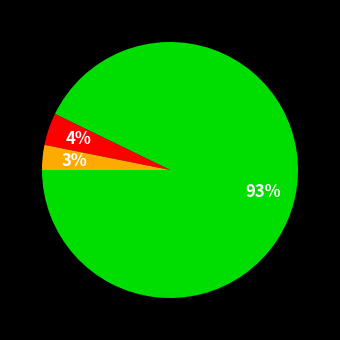

To the nearest percent, what is the difference between the largest and smallest slice percentages?

90%